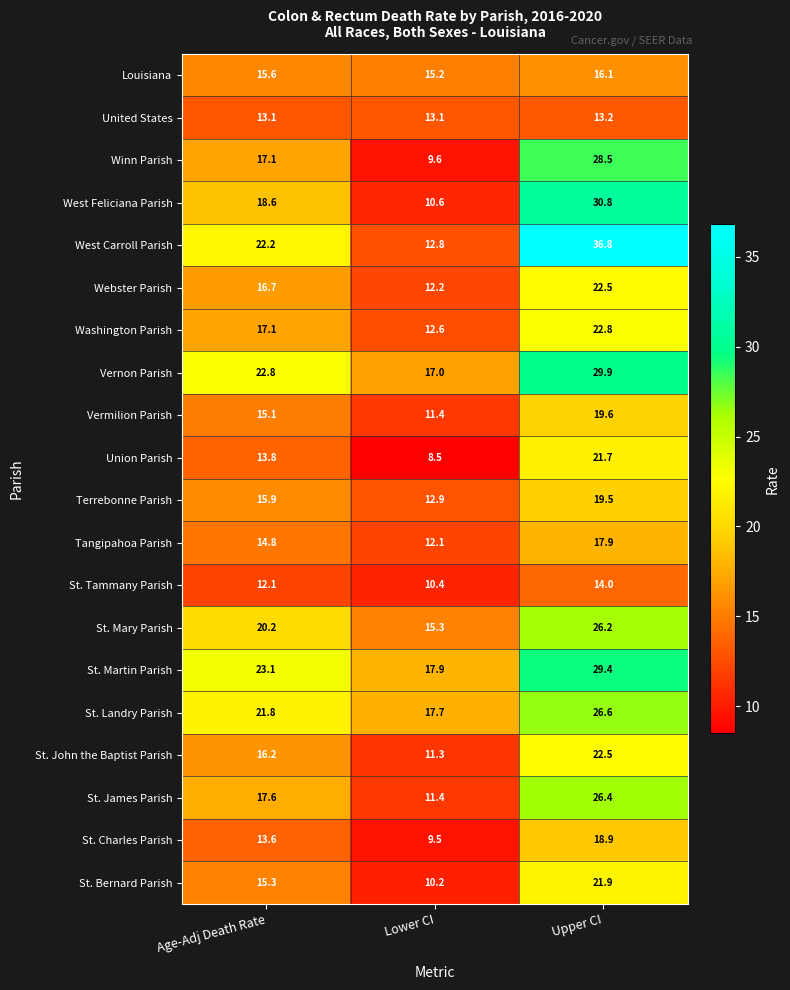

What is the difference between the maximum and minimum values in the St. James Parish series?

15.0